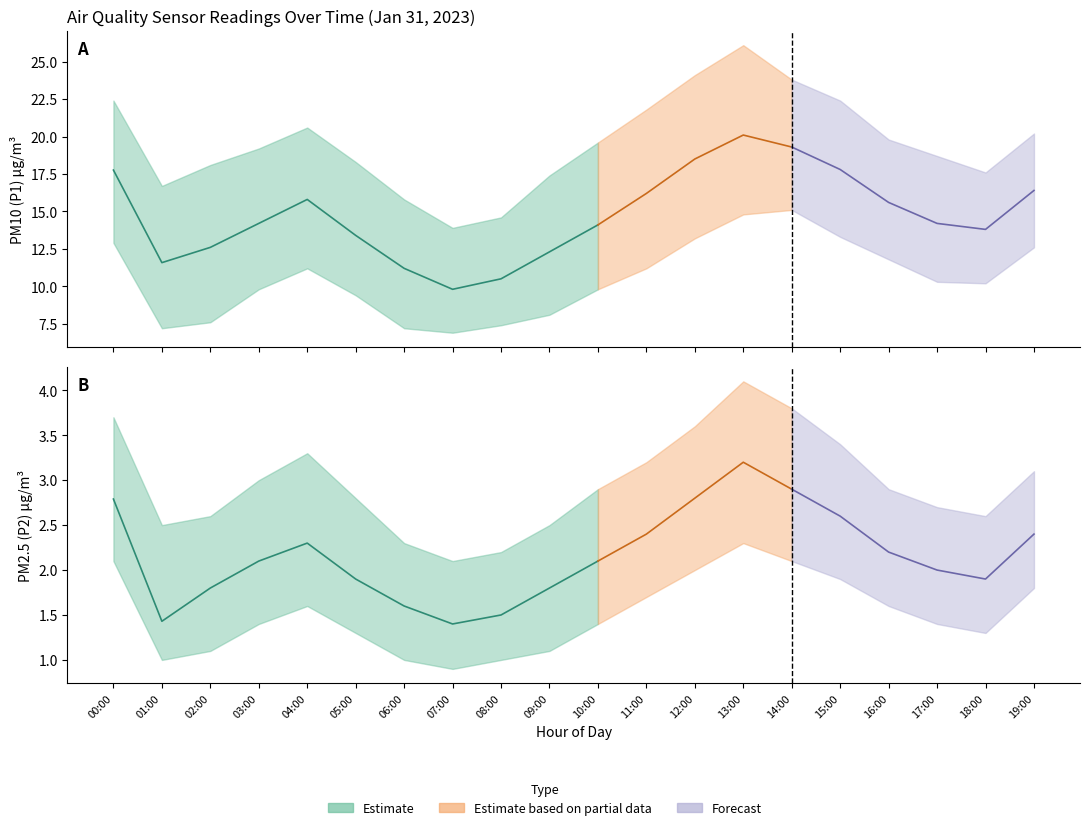

Rank the series at 16:00 from highest to lowest value.

P1, P2